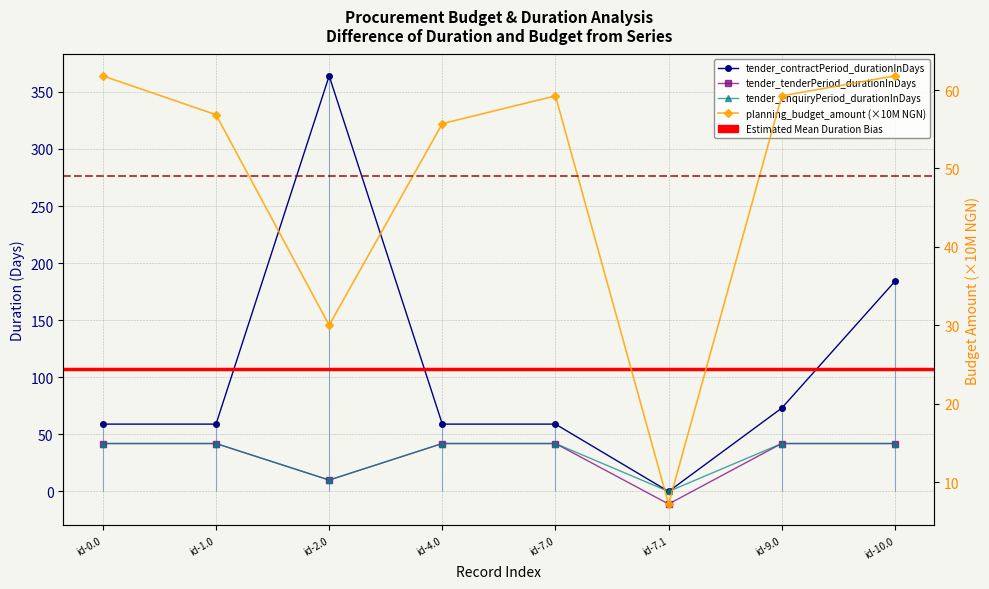

At which category is the sum across all series the highest?

id-2.0